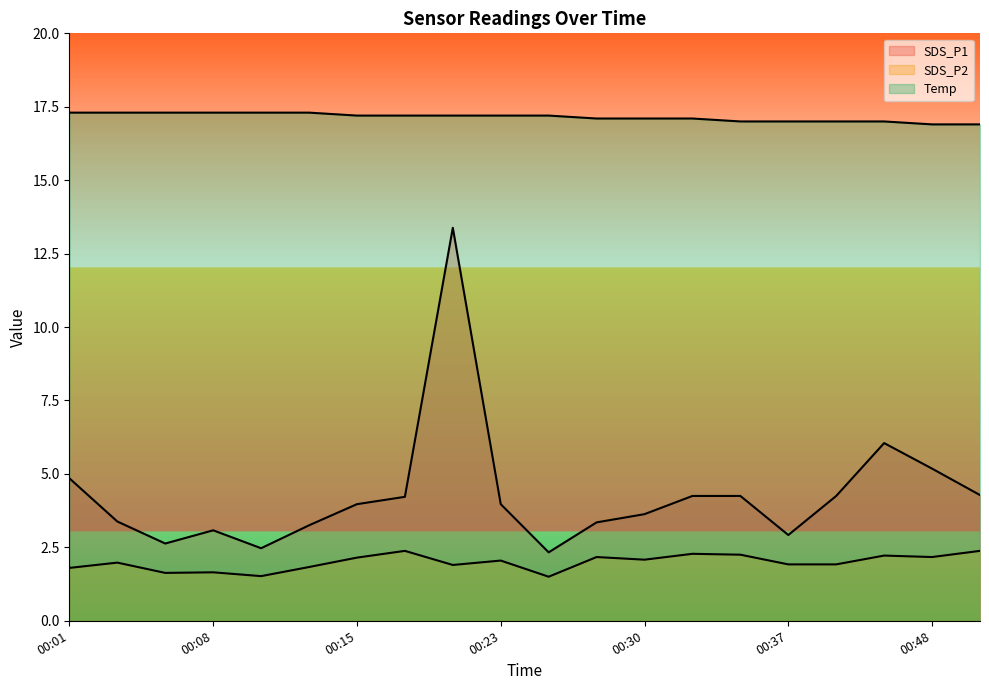

What is the difference between the highest and lowest values at 00:30?

15.0